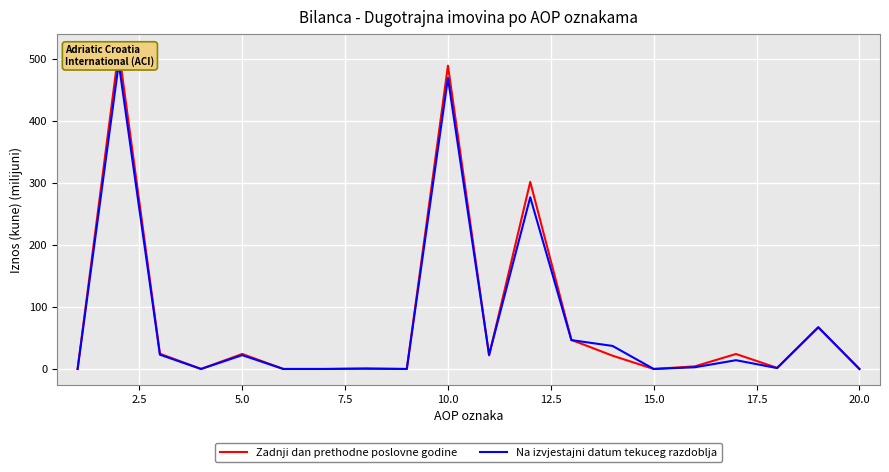

Is it true that Zadnji dan prethodne poslovne godine equals -282.6 at 15.0?

False